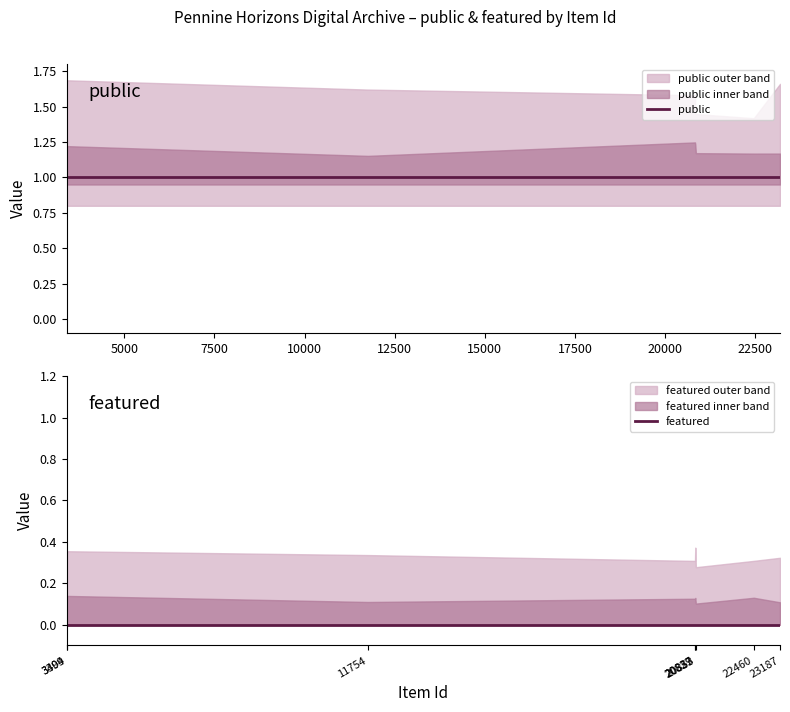

At how many categories does at least one series exceed 0?

8